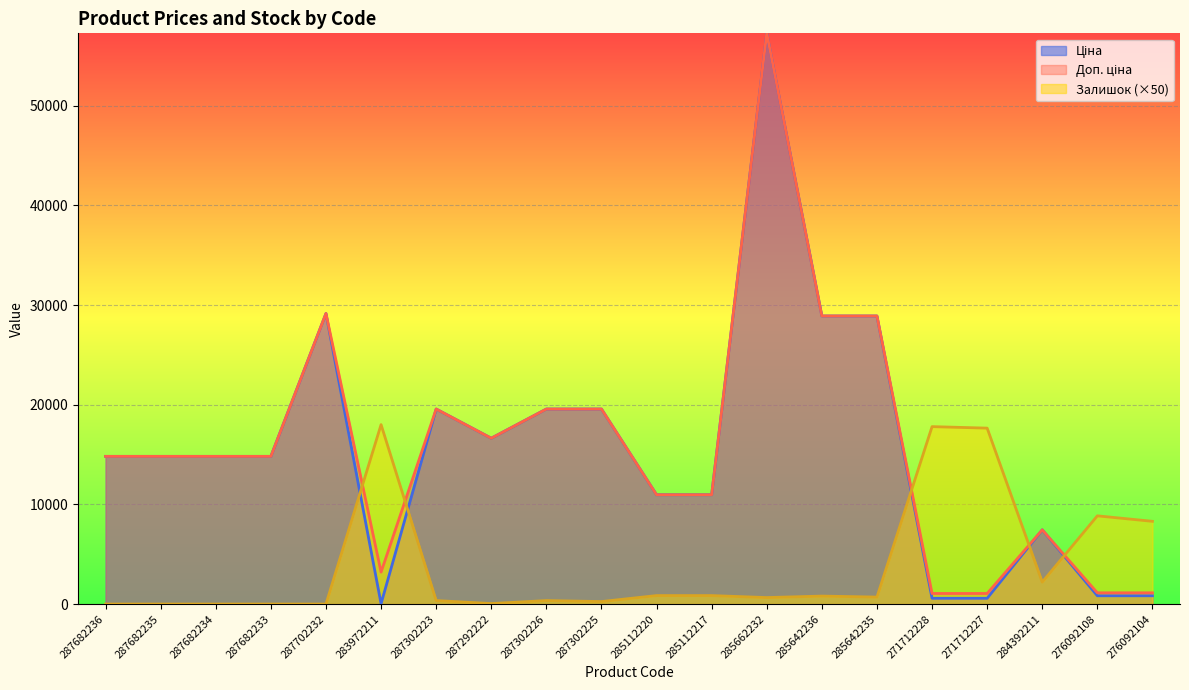

The Залишок series shows 0.0 at 287682233. True or false?

True